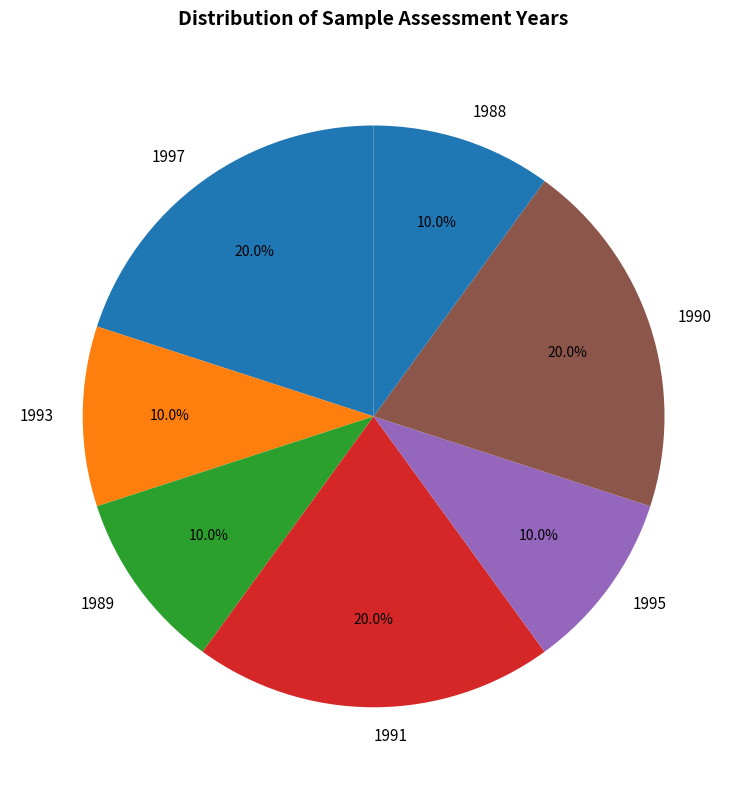

Is the sum of 1988 and 1997 greater than half?

No